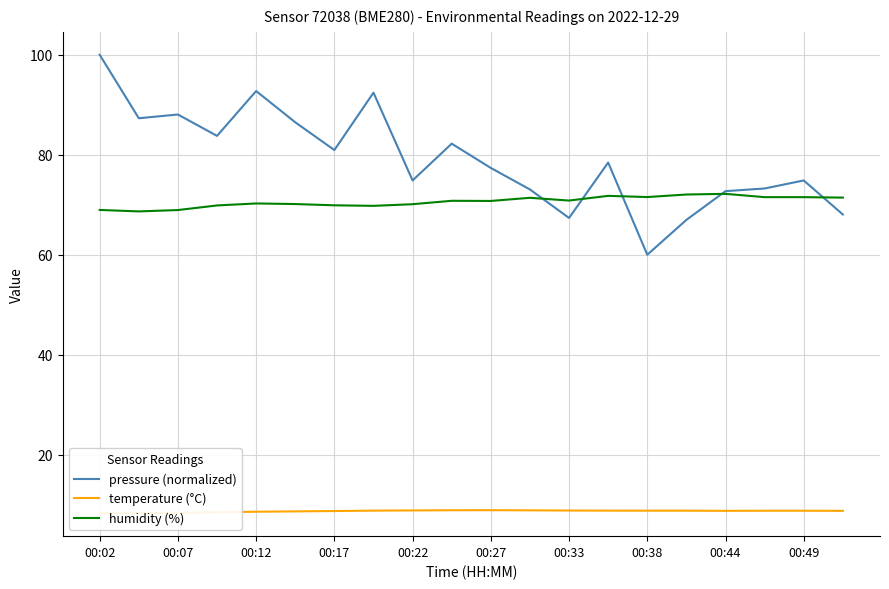

Is the value of pressure (normalized) at 00:17 greater than the value of humidity (%) at 00:17?

Yes